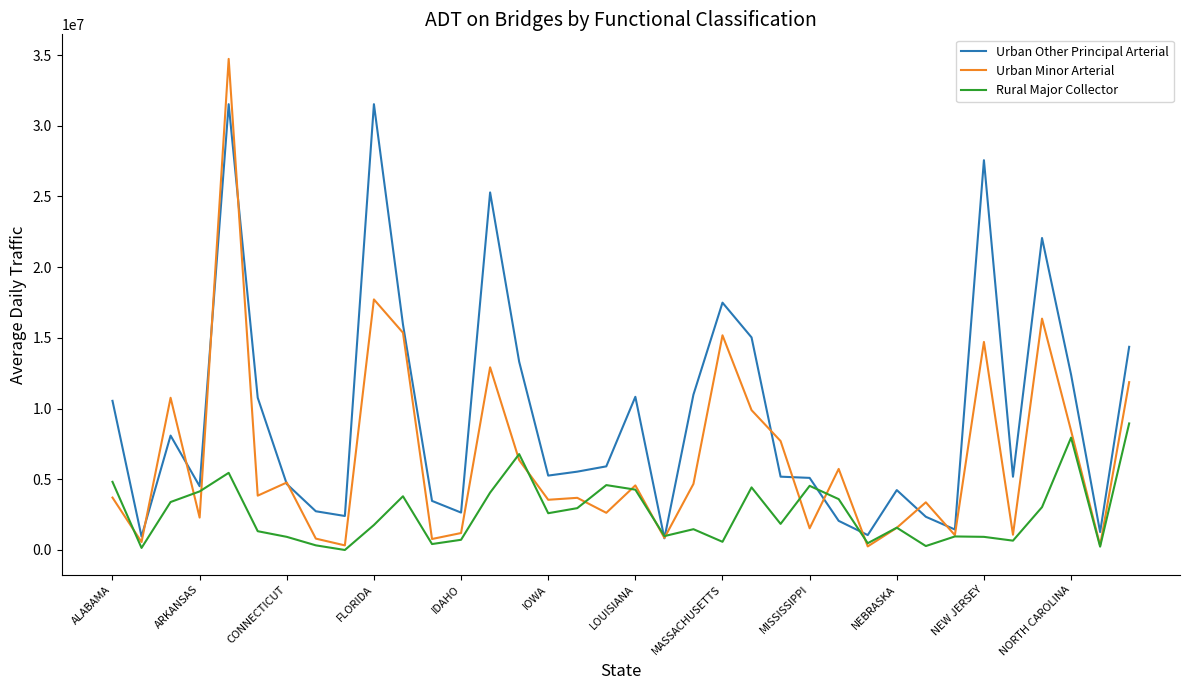

Rank the series by their average value, from lowest to highest.

Rural Major Collector, Urban Minor Arterial, Urban Other Principal Arterial